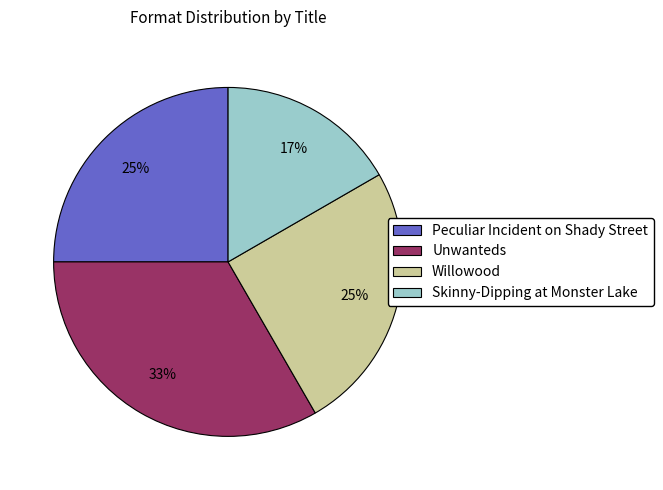

Is Willowood the majority of the pie?

No